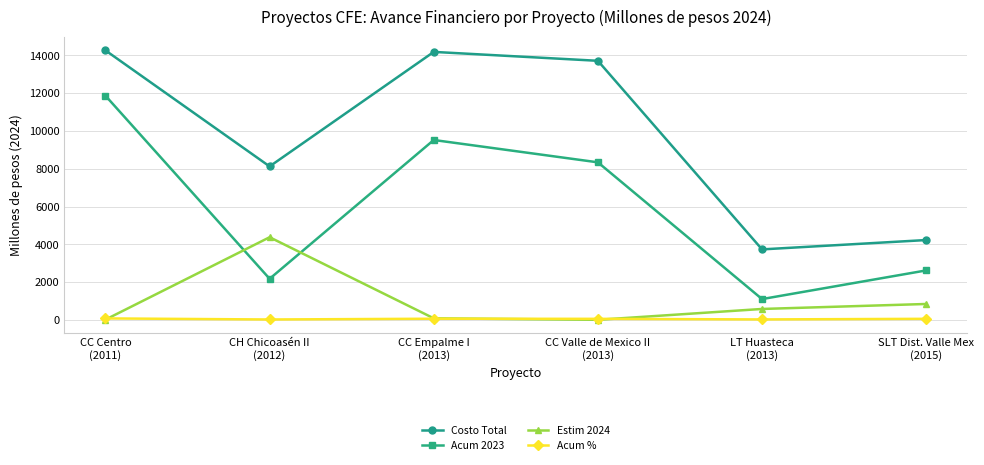

List the series in order of their peak value, highest first.

Costo Total, Acum 2023, Estim 2024, Acum %